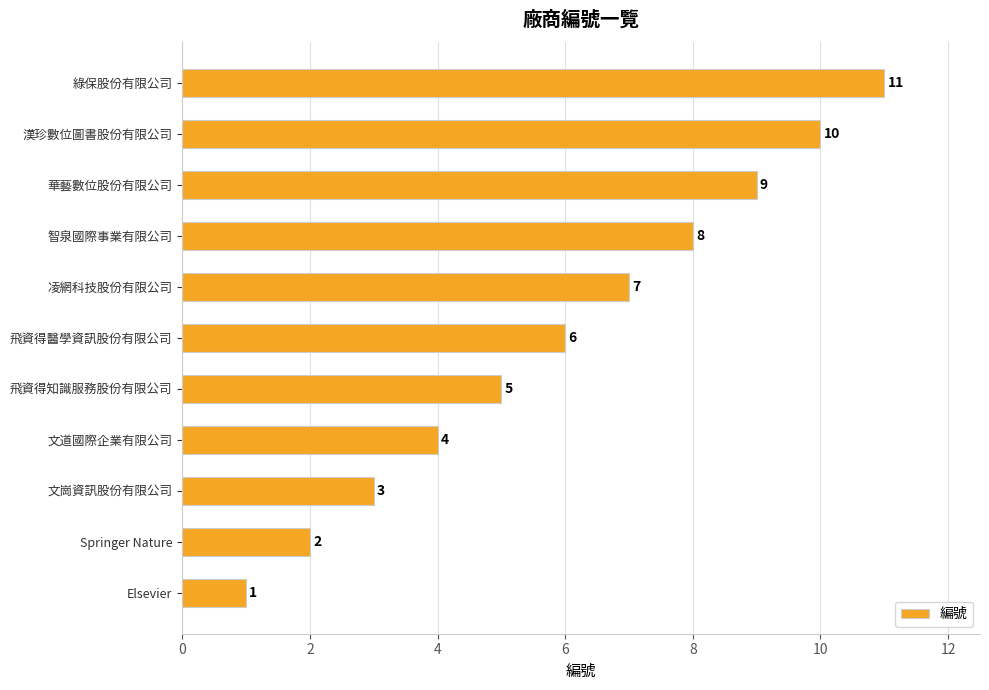

How many bars are there in total?

11